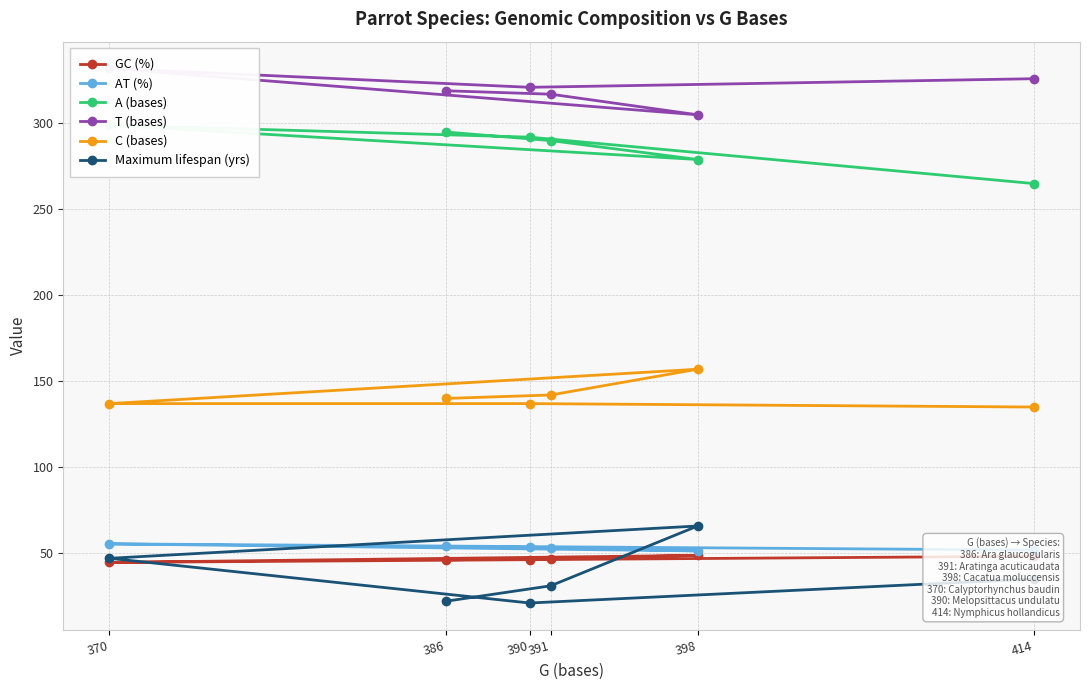

The AT (%) series shows 51.8 at 414. True or false?

True